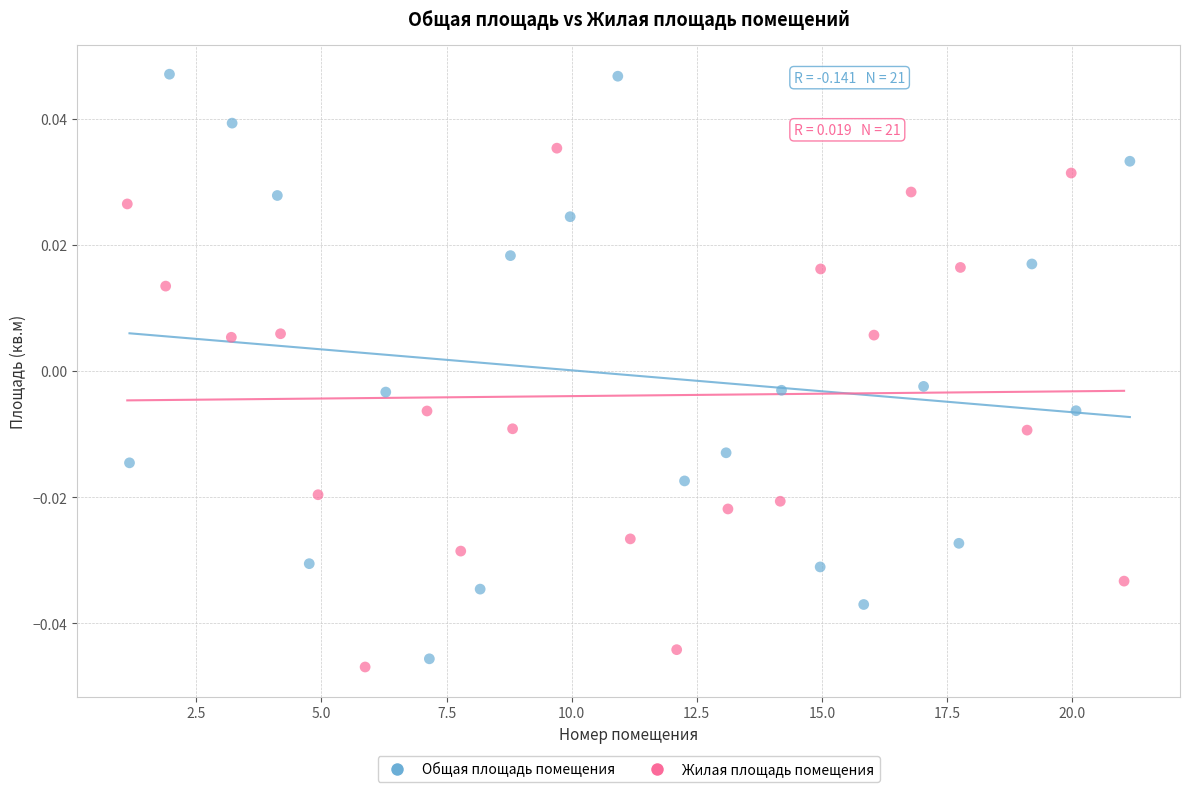

Which series has the largest Y range (max minus min)?

Общая площадь помещения